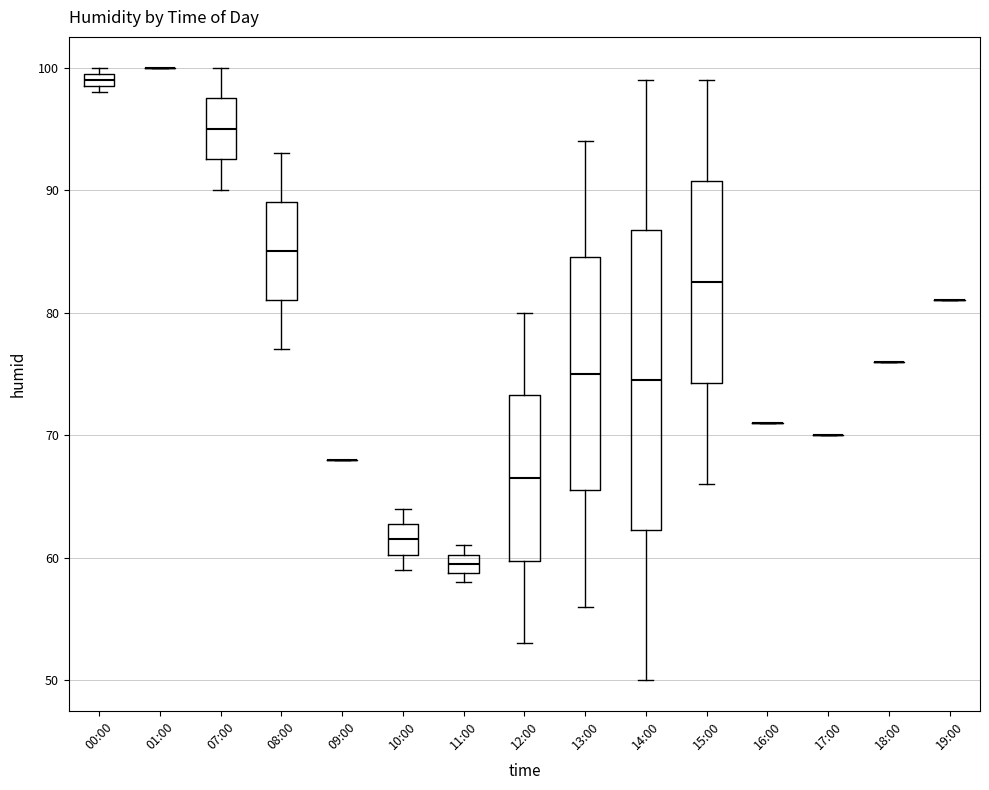

Which box is the tallest, from its lower edge to its upper edge?

14:00